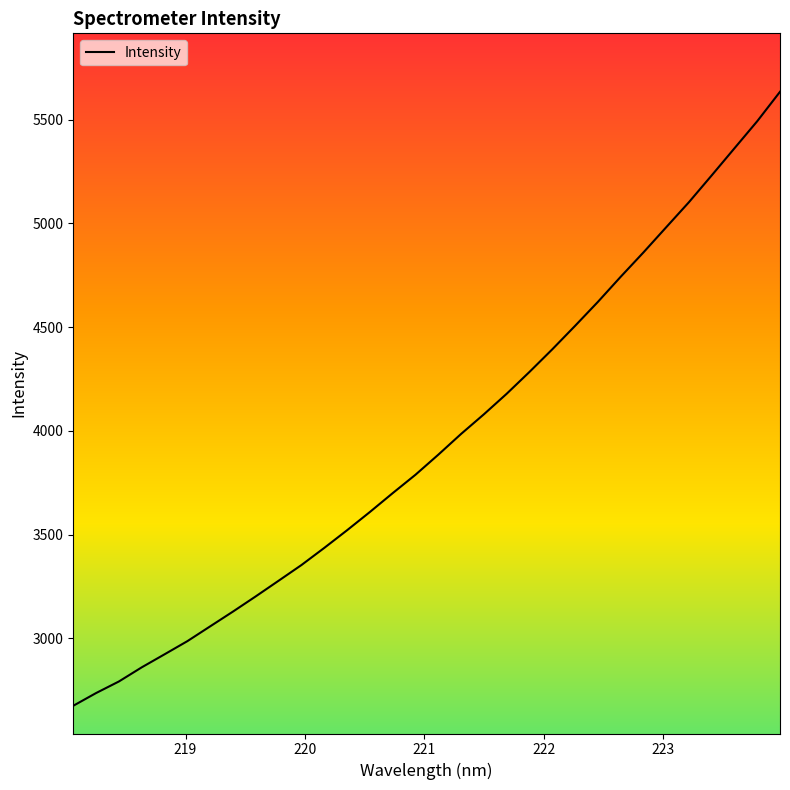

What is the greatest value displayed?

5634.4